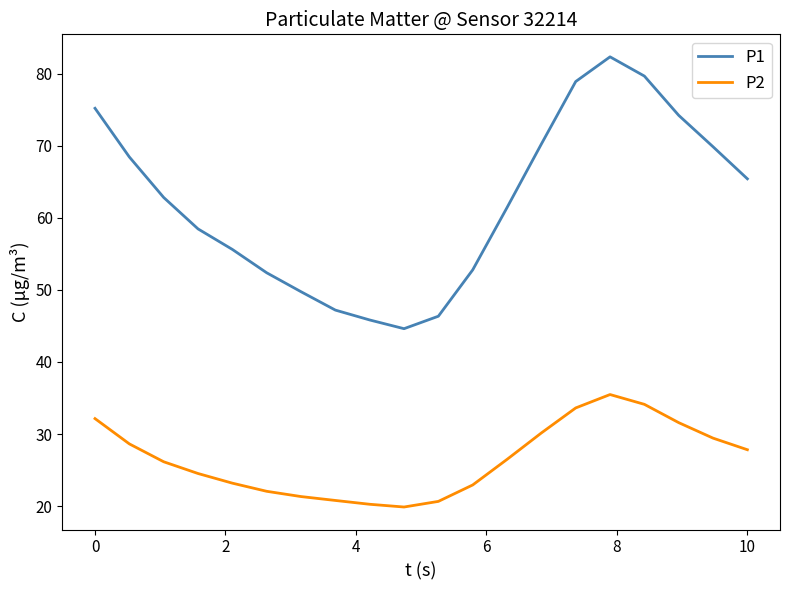

Rank the series by their maximum value, from highest to lowest.

P1, P2